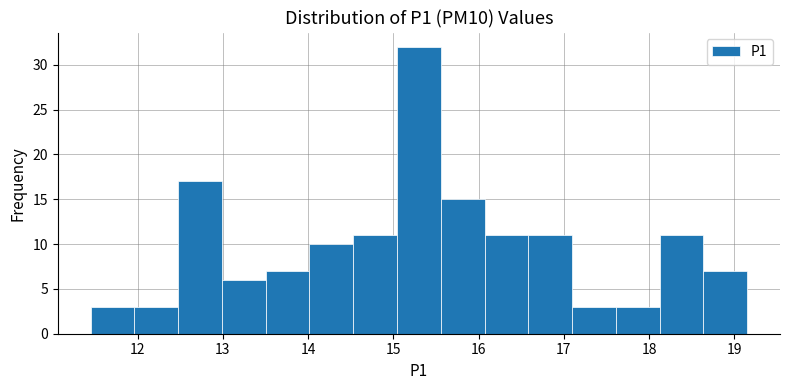

Reading left to right, list every bar in this chart as the range it spans on the x-axis followed by its height. Neither the bar edges nor the heights are printed on the chart, so give them approximately, as read against the axes.

11.5 to 12.0: 3
12.0 to 12.5: 3
12.5 to 13.0: 17
13.0 to 13.5: 6
13.5 to 14.0: 7
14.0 to 14.5: 10
14.5 to 15.0: 11
15.0 to 15.6: 32
15.6 to 16.1: 15
16.1 to 16.6: 11
16.6 to 17.1: 11
17.1 to 17.6: 3
17.6 to 18.1: 3
18.1 to 18.6: 11
18.6 to 19.2: 7